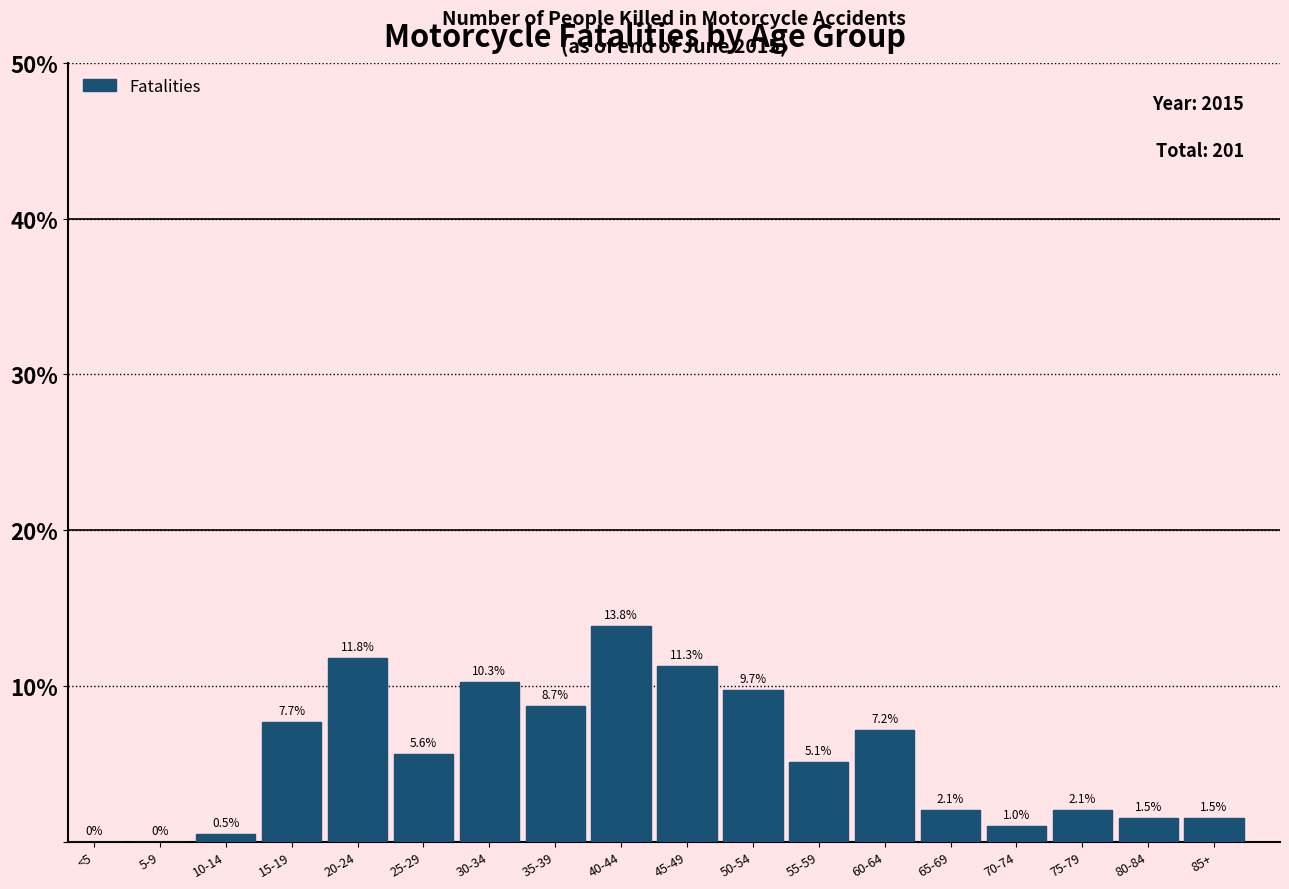

Reading right to left, extract all data points from this chart.

85+=1.5	80-84=1.5	75-79=2.1	70-74=1.0	65-69=2.1	60-64=7.2	55-59=5.1	50-54=9.7	45-49=11.3	40-44=13.8	35-39=8.7	30-34=10.3	25-29=5.6	20-24=11.8	15-19=7.7	10-14=0.5	5-9=0.0	<5=0.0